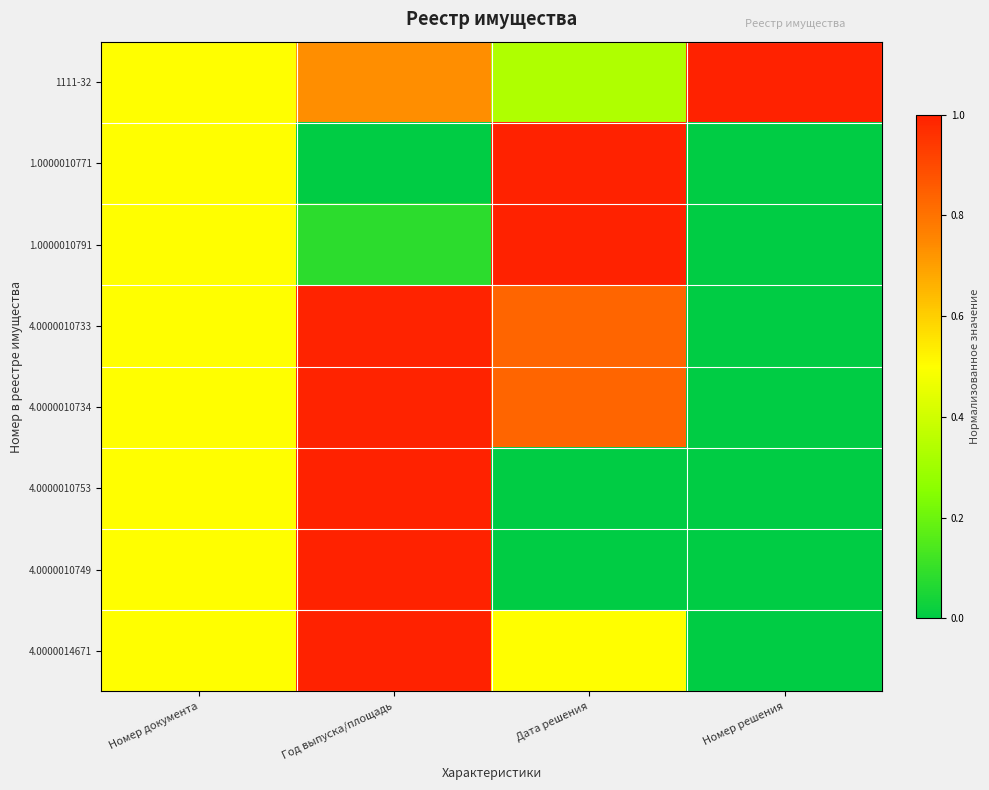

List the series in order of their peak value, highest first.

1111-32, 1.0000010771, 1.0000010791, 4.0000014671, 4.0000010753, 4.0000010749, 4.0000010733, 4.0000010734